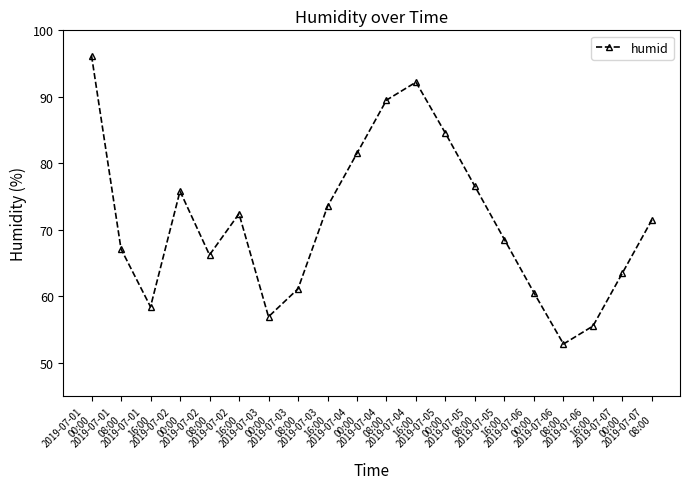

Rank the categories by value from lowest to highest.

2019-07-06
08:00, 2019-07-06
16:00, 2019-07-03
00:00, 2019-07-01
16:00, 2019-07-06
00:00, 2019-07-03
08:00, 2019-07-07
00:00, 2019-07-02
08:00, 2019-07-01
08:00, 2019-07-05
16:00, 2019-07-07
08:00, 2019-07-02
16:00, 2019-07-03
16:00, 2019-07-02
00:00, 2019-07-05
08:00, 2019-07-04
00:00, 2019-07-05
00:00, 2019-07-04
08:00, 2019-07-04
16:00, 2019-07-01
00:00